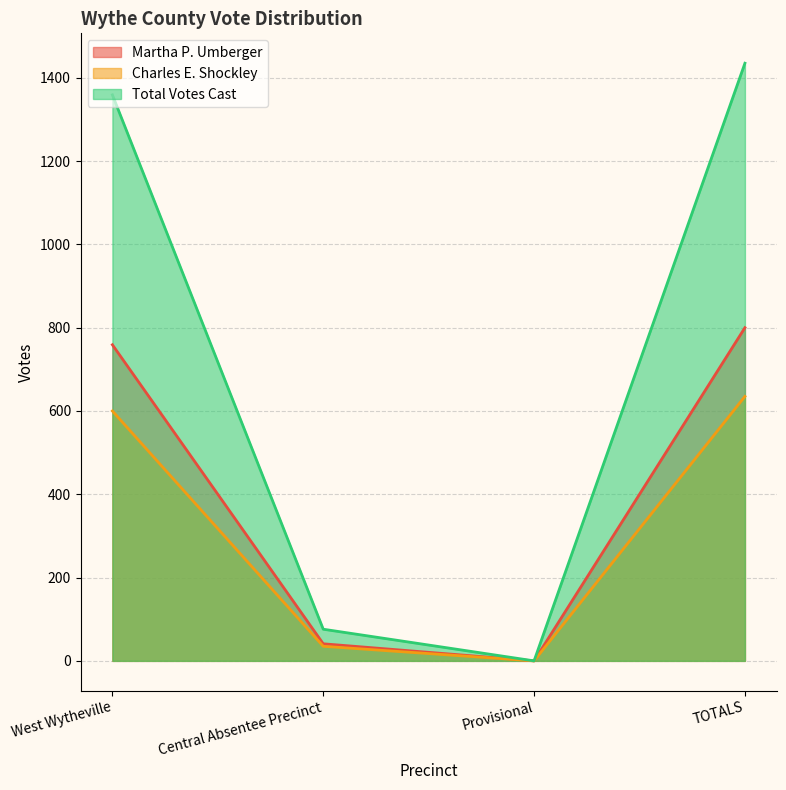

True or false: Total Votes Cast has more than 1 interior local peaks.

False